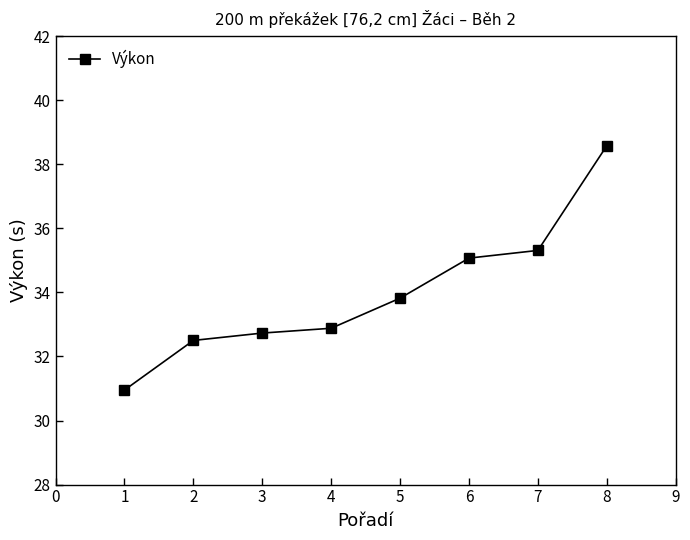

How many distinct data groups are displayed?

1